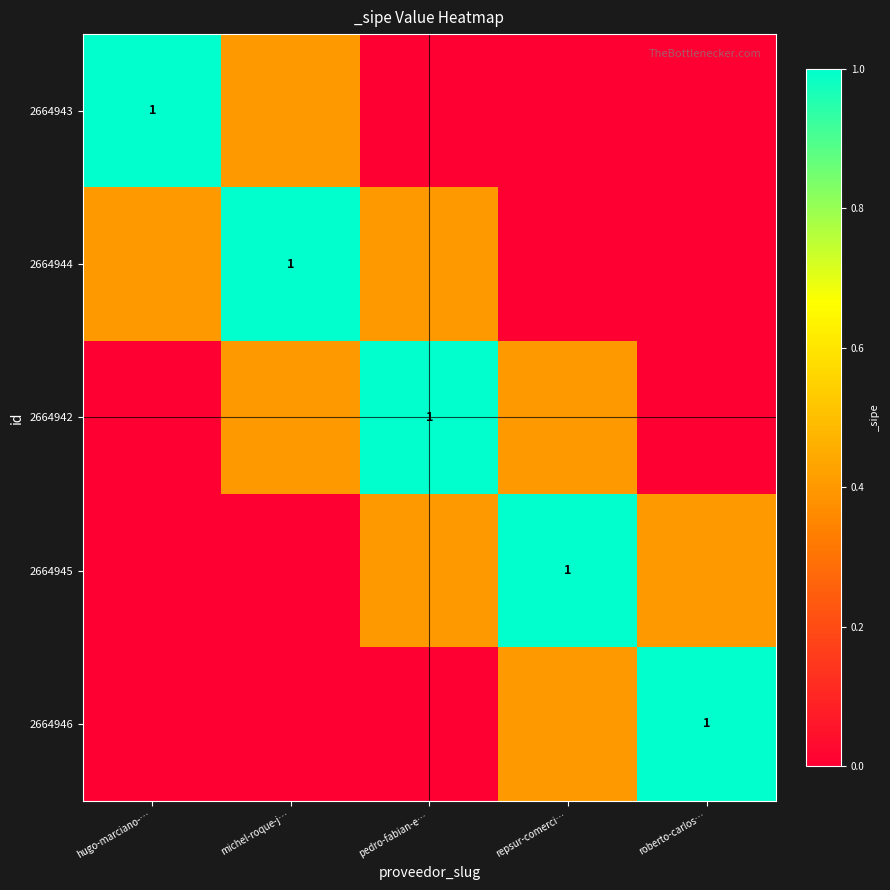

Between hugo-marciano-… and repsur-comerci…, which is larger?

hugo-marciano-…